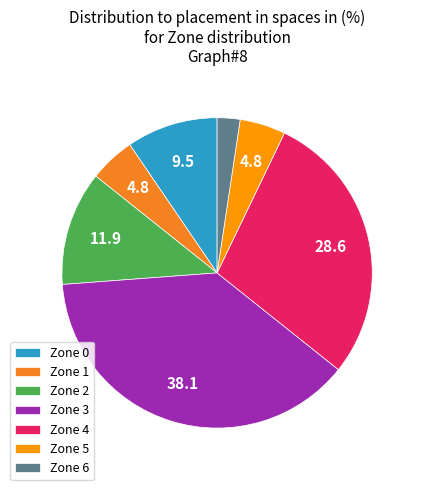

Does Zone 6 account for over 50% of the chart?

No